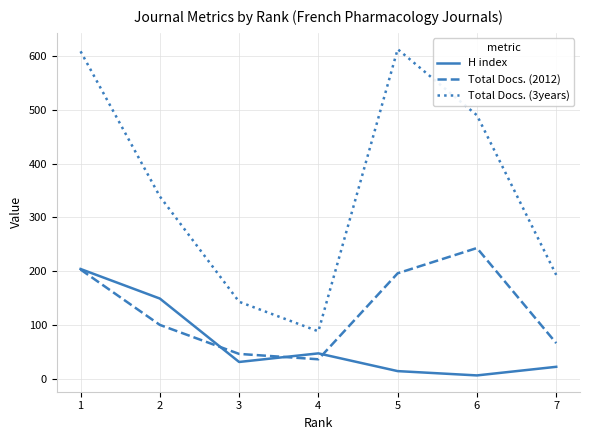

Which series changed the most between 2 and 4?

Total Docs. (3years)